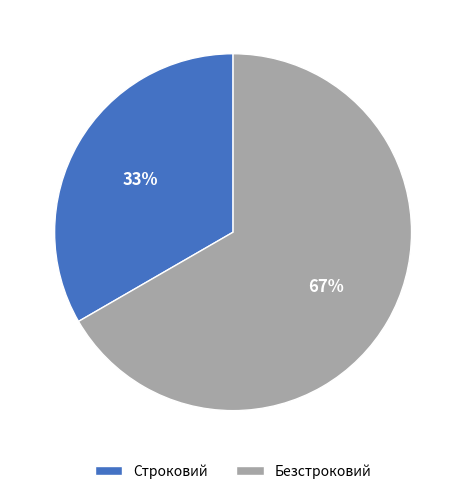

Approximately how many times larger is the value at Строковий compared to Безстроковий?

0.5